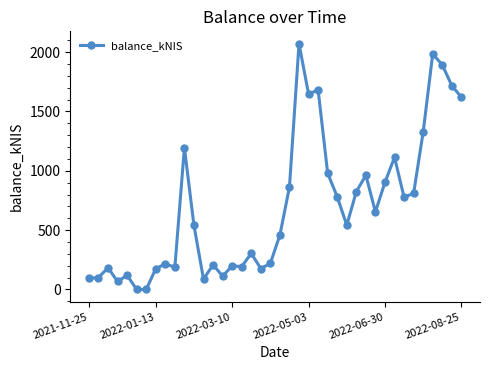

What is the value of the 4th point from the left?

67.5